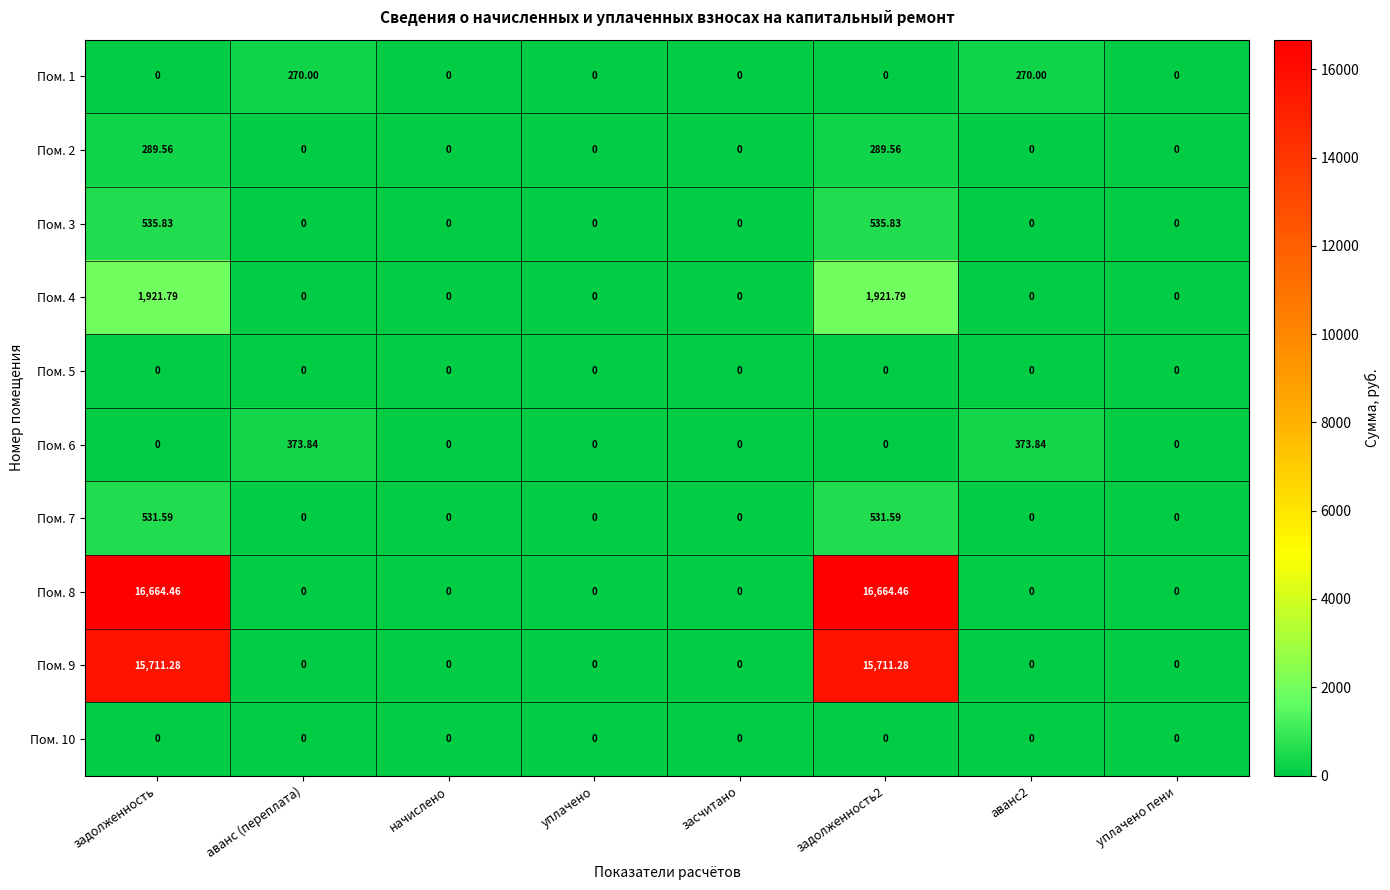

How many categories are shown in the chart?

8